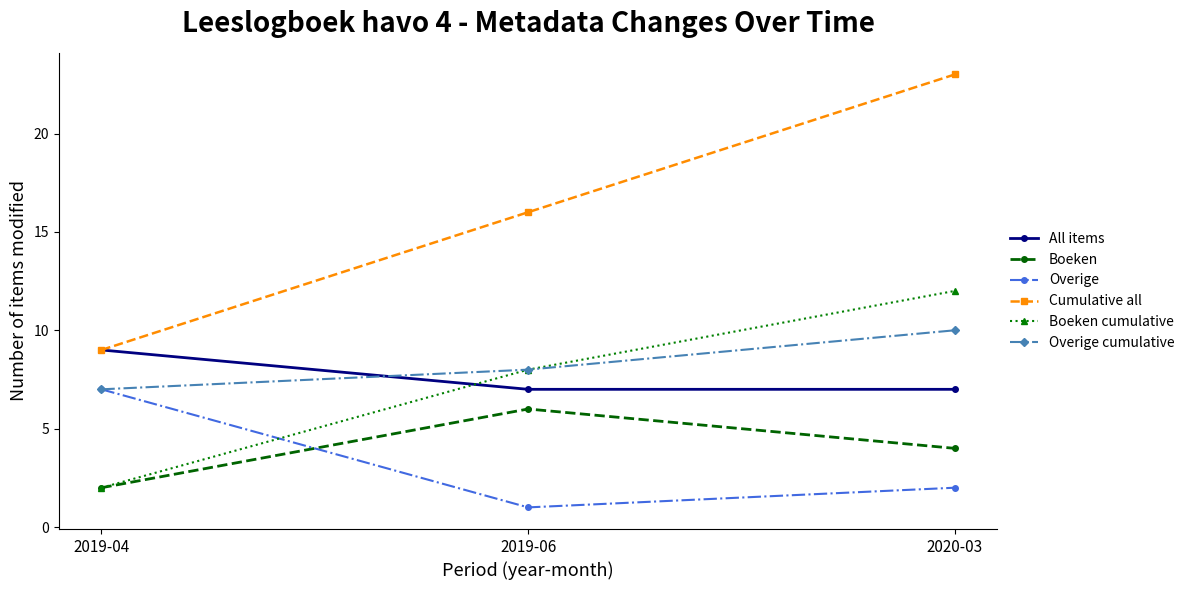

Reading left to right, what are all the values shown in this chart?

All items: 9	7	7
Boeken: 2	6	4
Overige: 7	1	2
Cumulative all: 9	16	23
Boeken cumulative: 2	8	12
Overige cumulative: 7	8	10